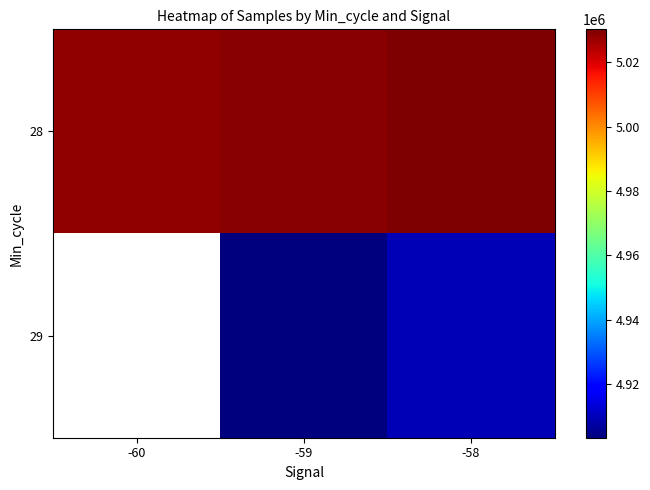

Is it true that 28 equals 1854804.7 at -60?

False